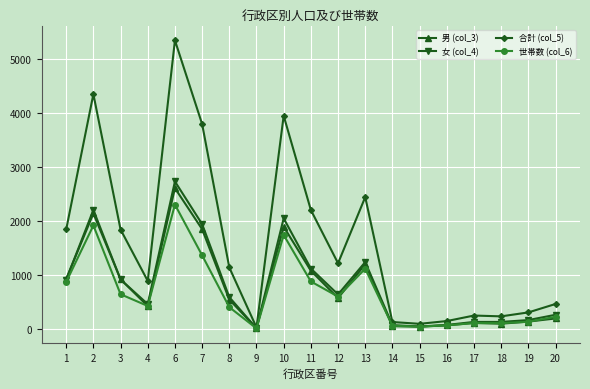

At which label is 女 (col_4) closest to 1375?

13